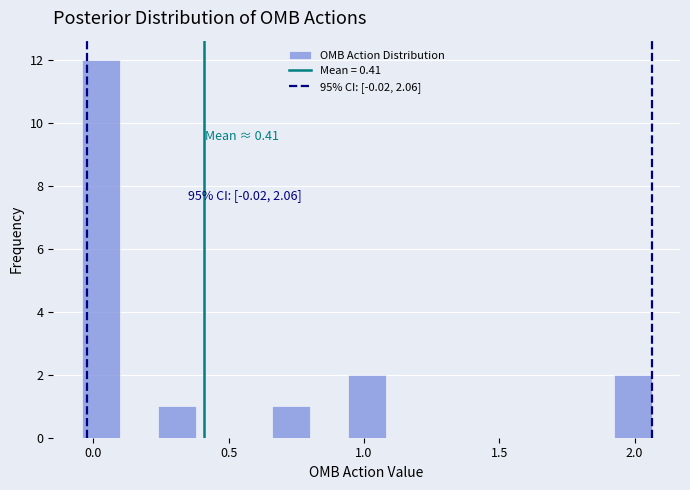

Around what value on the x-axis is the tallest bar? Give the approximate position of its centre, as read against the axis.

0.05